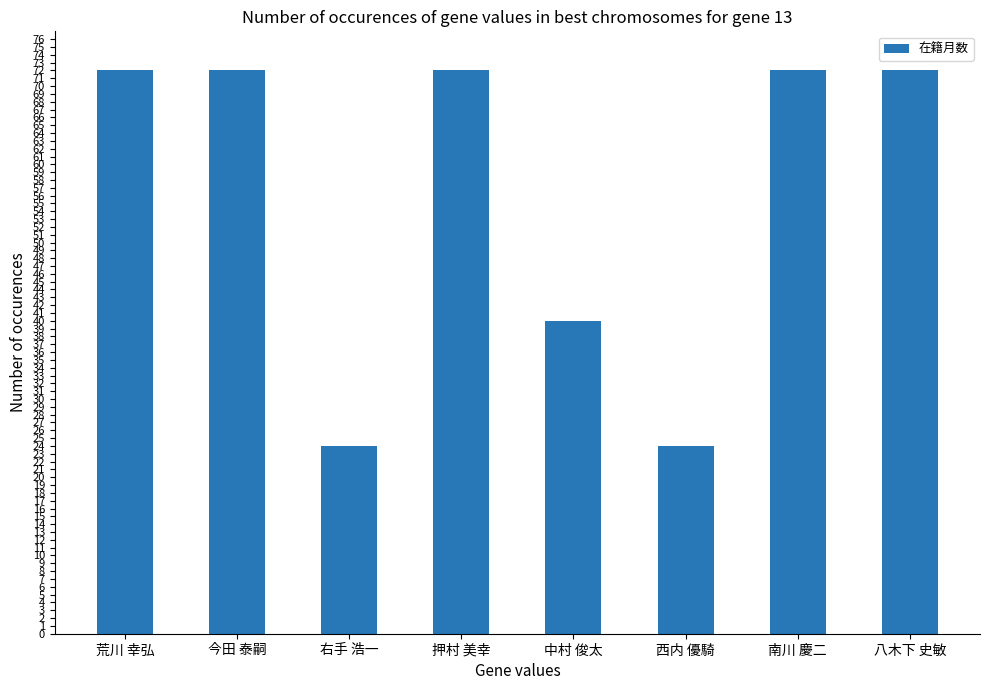

Reading left to right, extract all data points from this chart.

荒川 幸弘=72	今田 泰嗣=72	右手 浩一=24	押村 美幸=72	中村 俊太=40	西内 優騎=24	南川 慶二=72	八木下 史敏=72